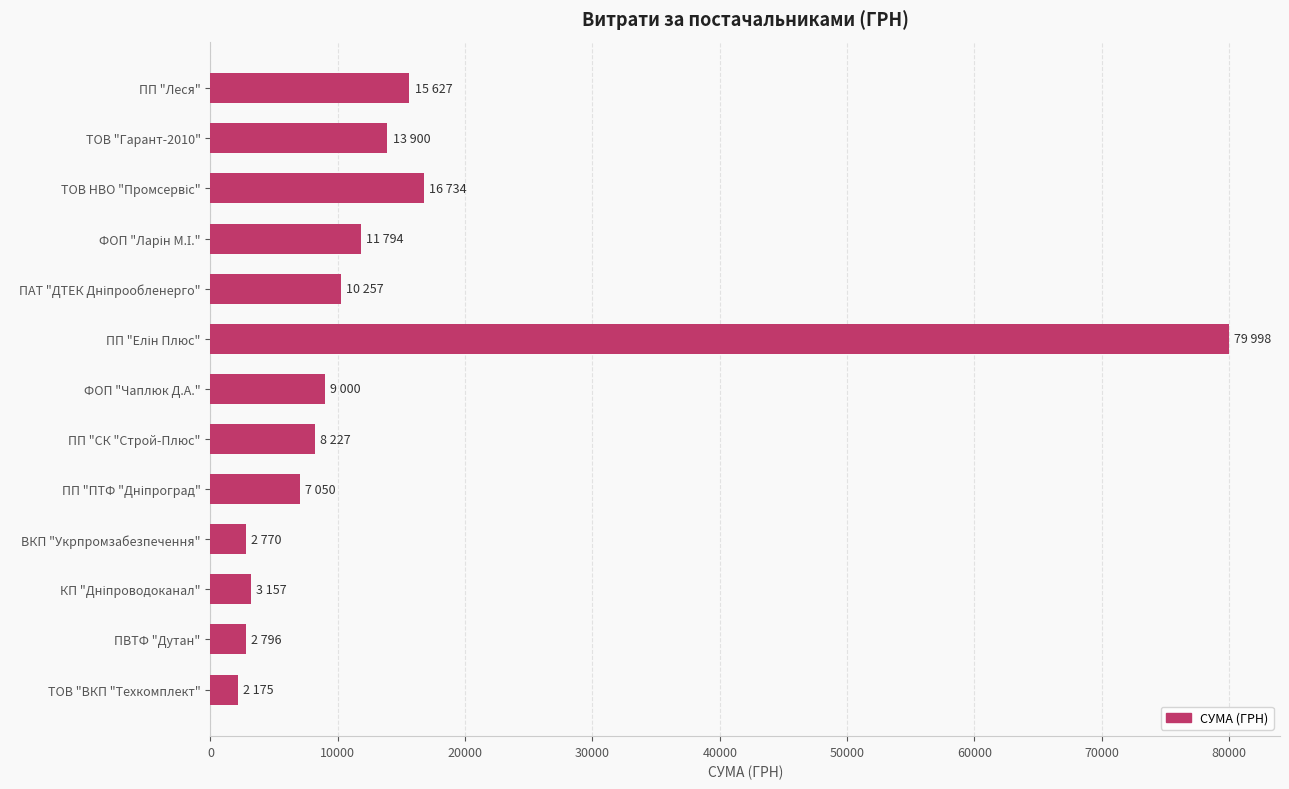

What is the approximate value at ВКП "Укрпромзабезпечення"?

2770.2